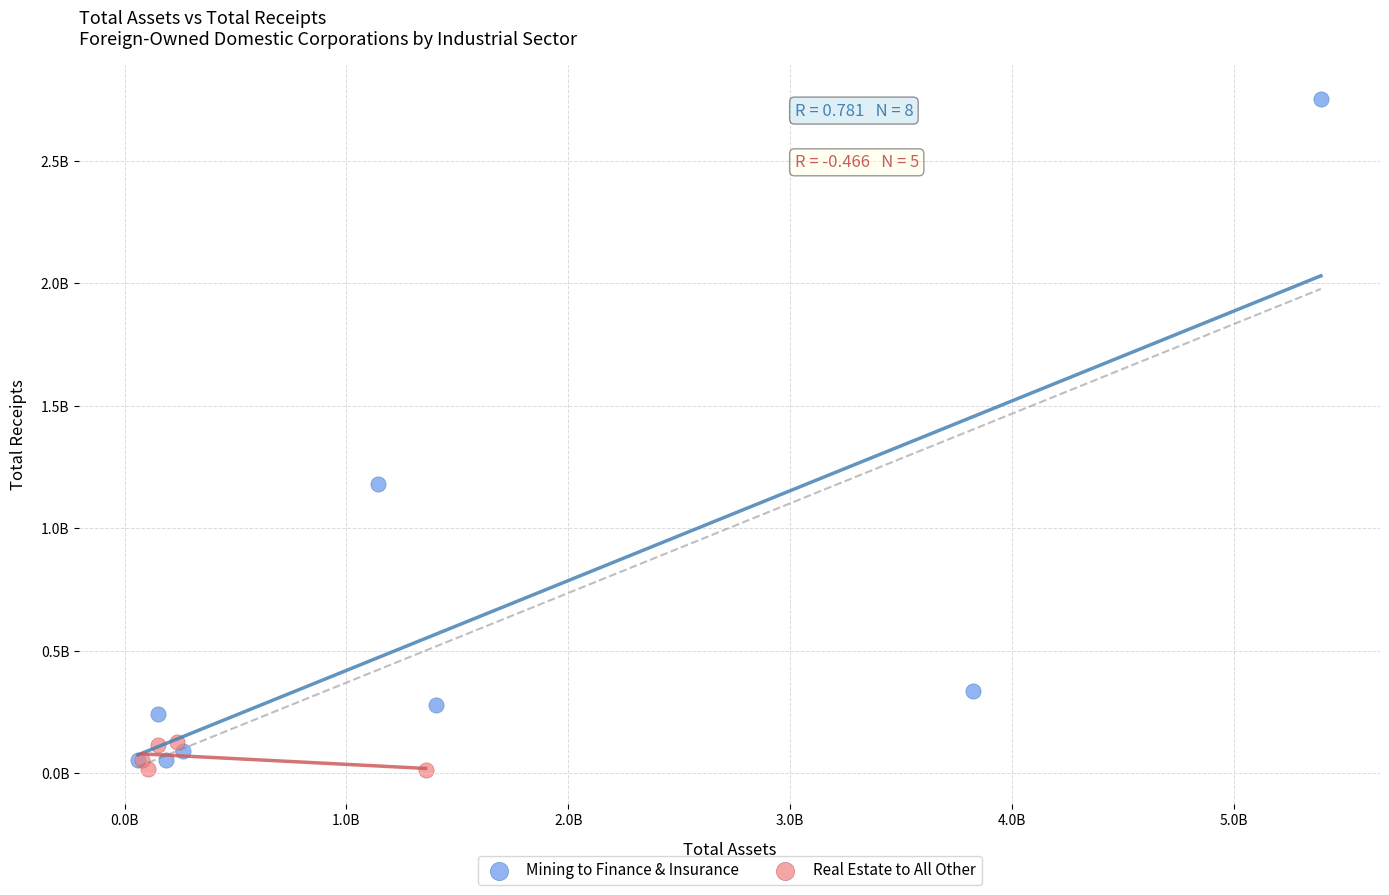

What are all the series names shown in the legend?

Mining to Finance & Insurance, Real Estate to All Other